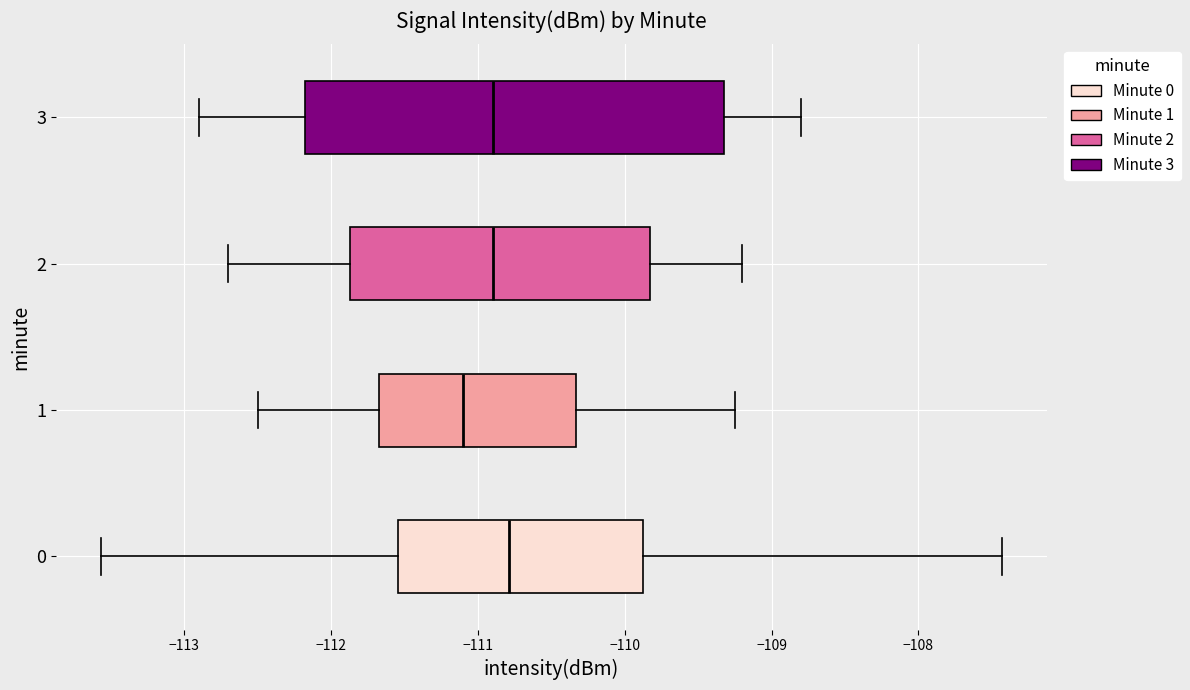

Comparing the boxes themselves (not the whiskers), which one is the widest?

3